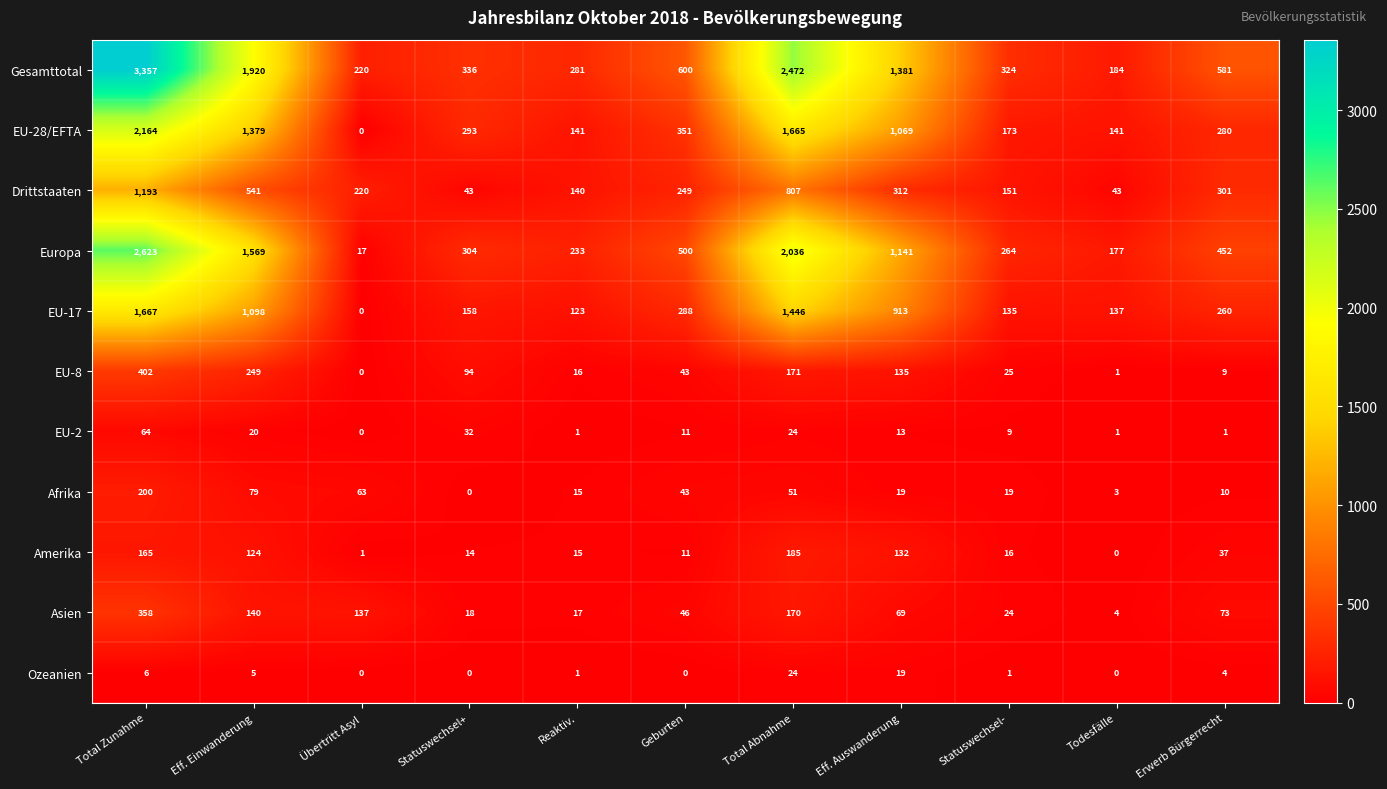

How many series are shown in this chart?

11